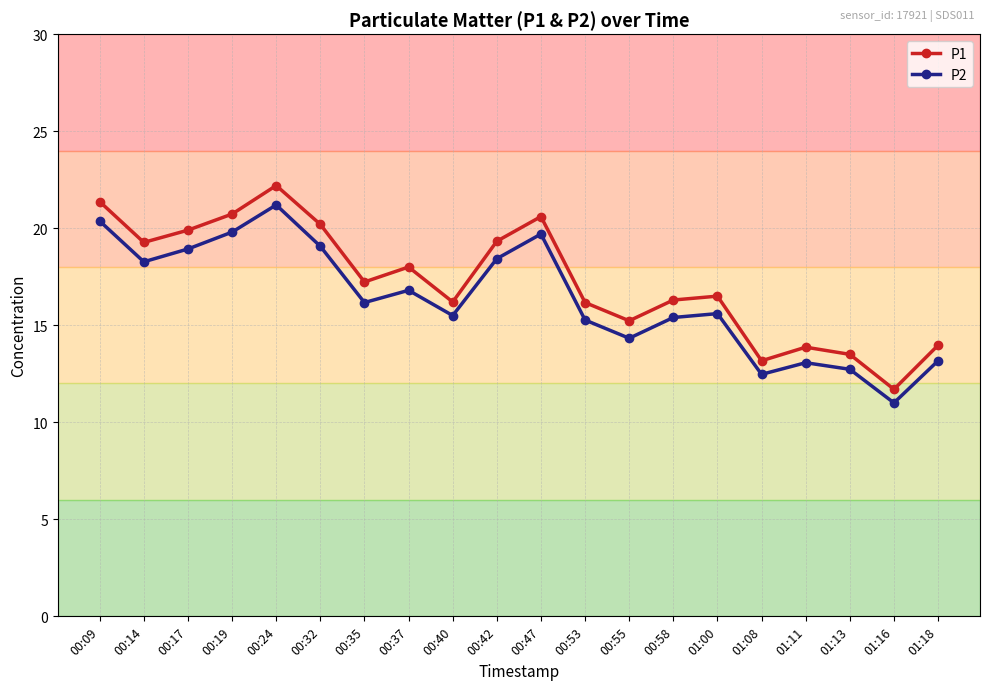

Which series has the widest spread of values?

P1